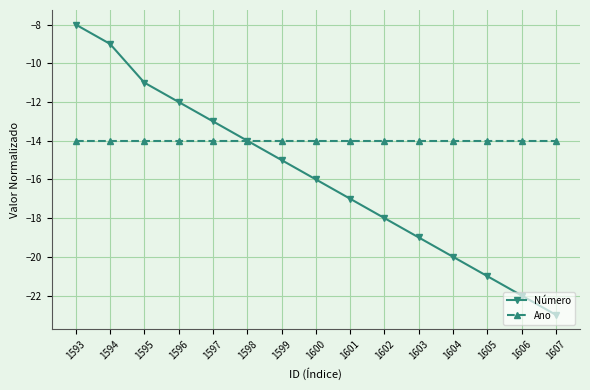

Rank the series by their average value, from lowest to highest.

Número, Ano